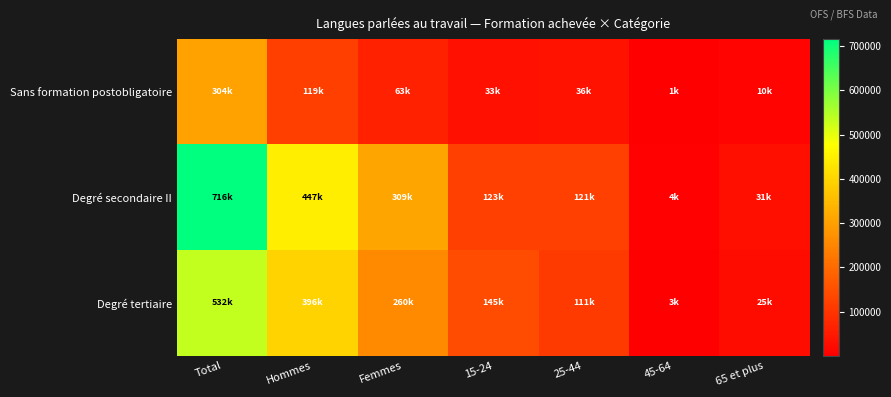

At Hommes, list the series in order from largest to smallest.

Degré secondaire II, Degré tertiaire, Sans formation postobligatoire